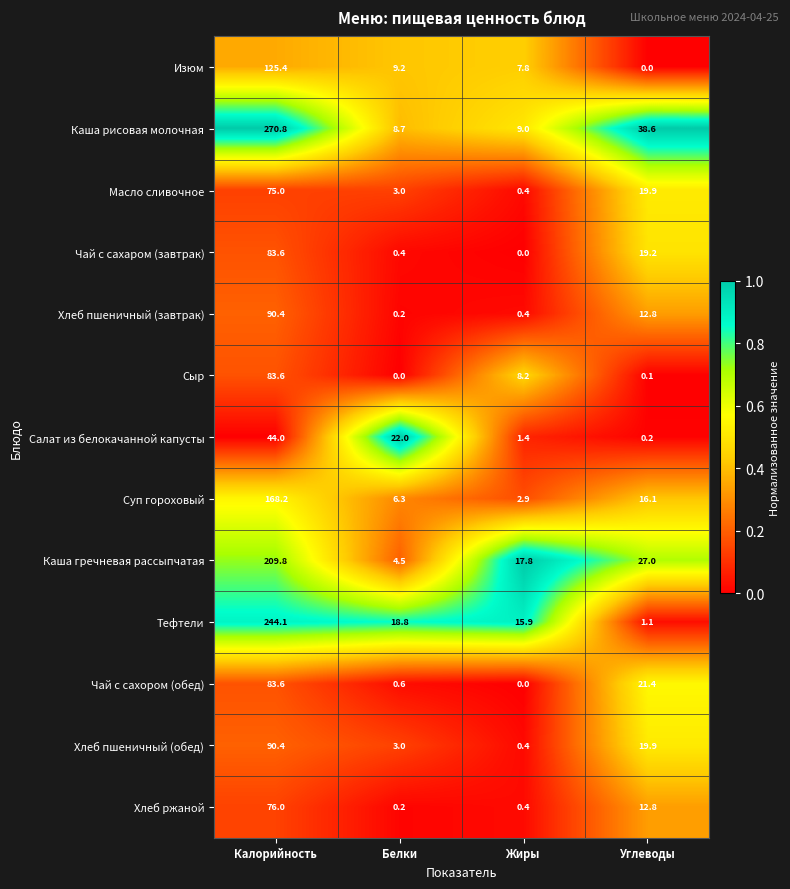

What is the sum of all Тефтели values?

279.9